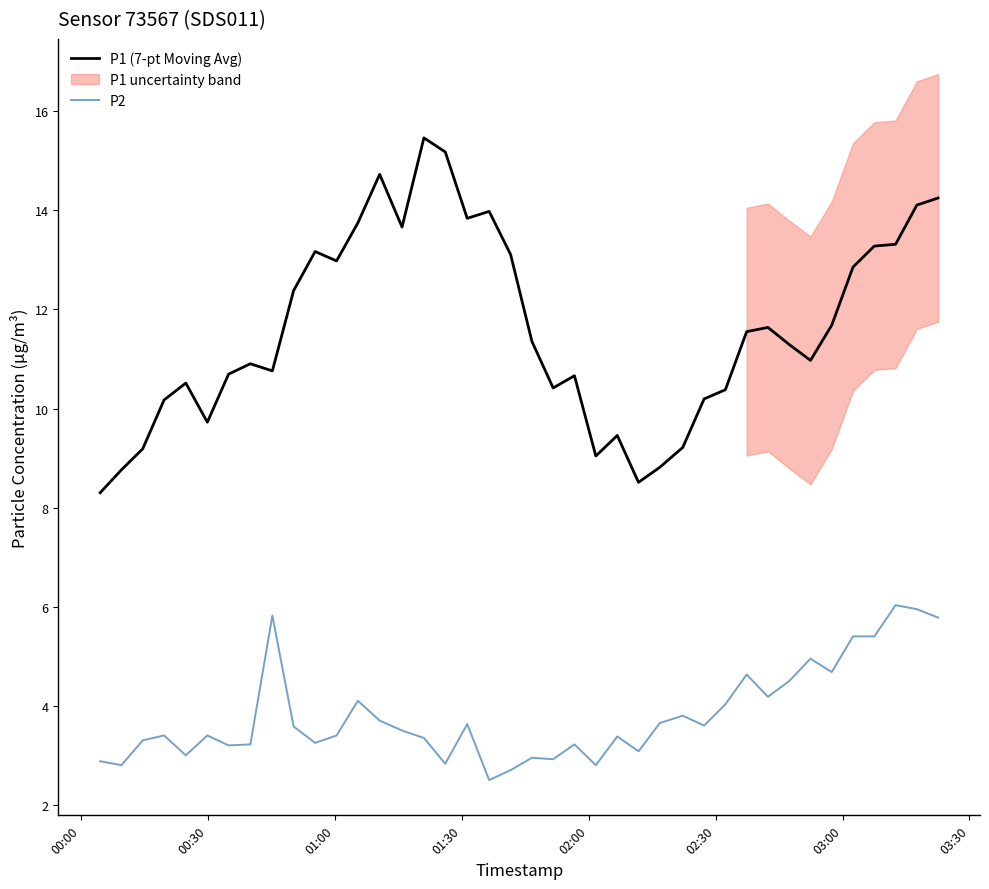

List the series in order of their overall mean, highest first.

P1 (7-pt Moving Avg), P2